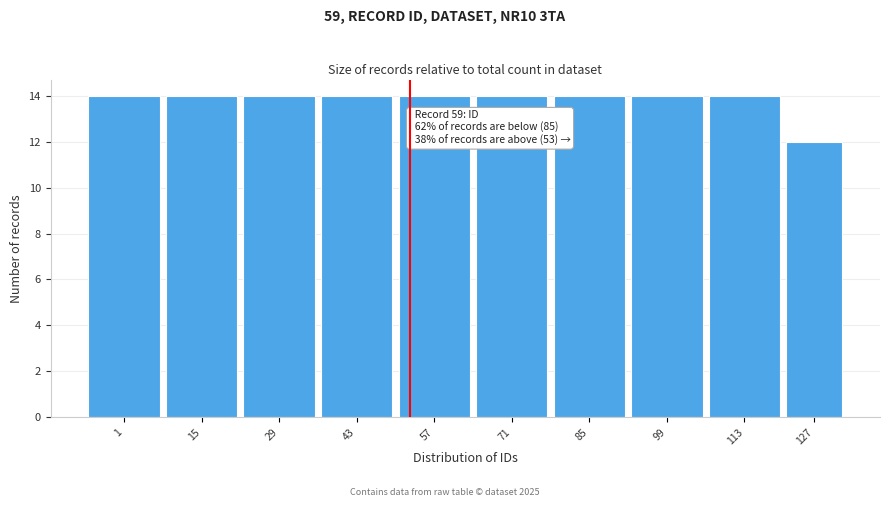

Reading right to left, transcribe all the data shown in this chart.

12	14	14	14	14	14	14	14	14	14